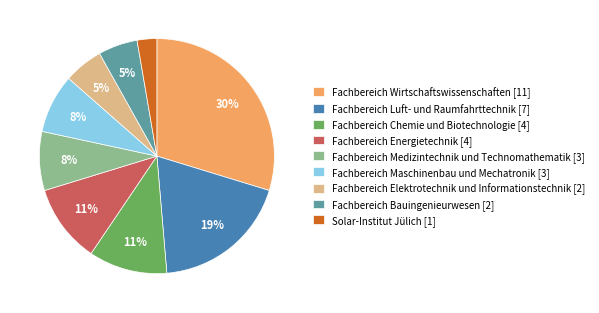

To the nearest percent, what is the combined percentage of Fachbereich Energietechnik and Fachbereich Medizintechnik und Technomathematik?

19%